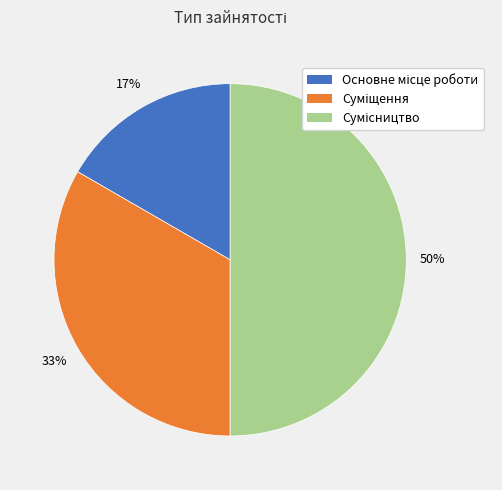

How many segments does this pie chart have?

3